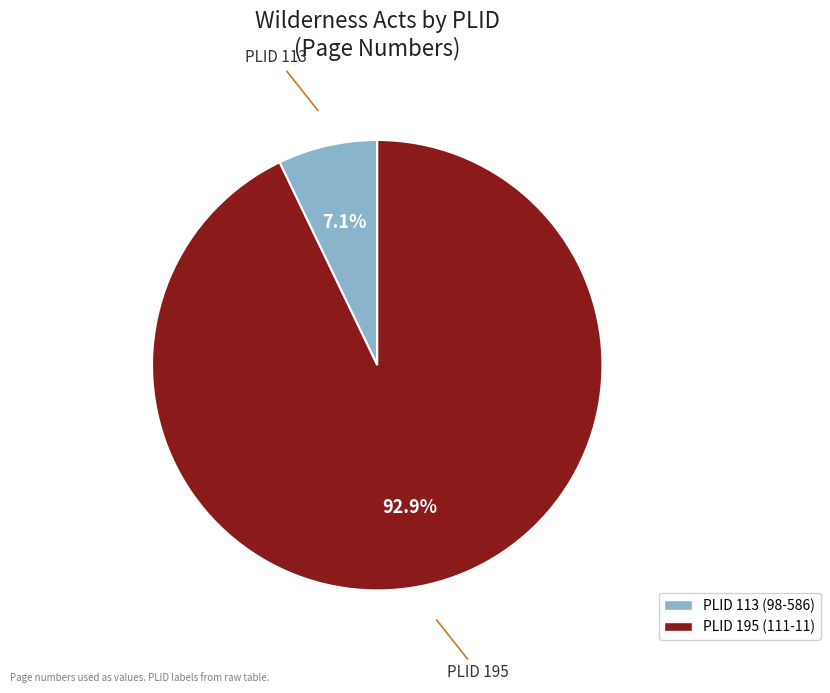

Combined, what portion of the pie is PLID 113 (98-586) and PLID 195 (111-11)?

100.0%